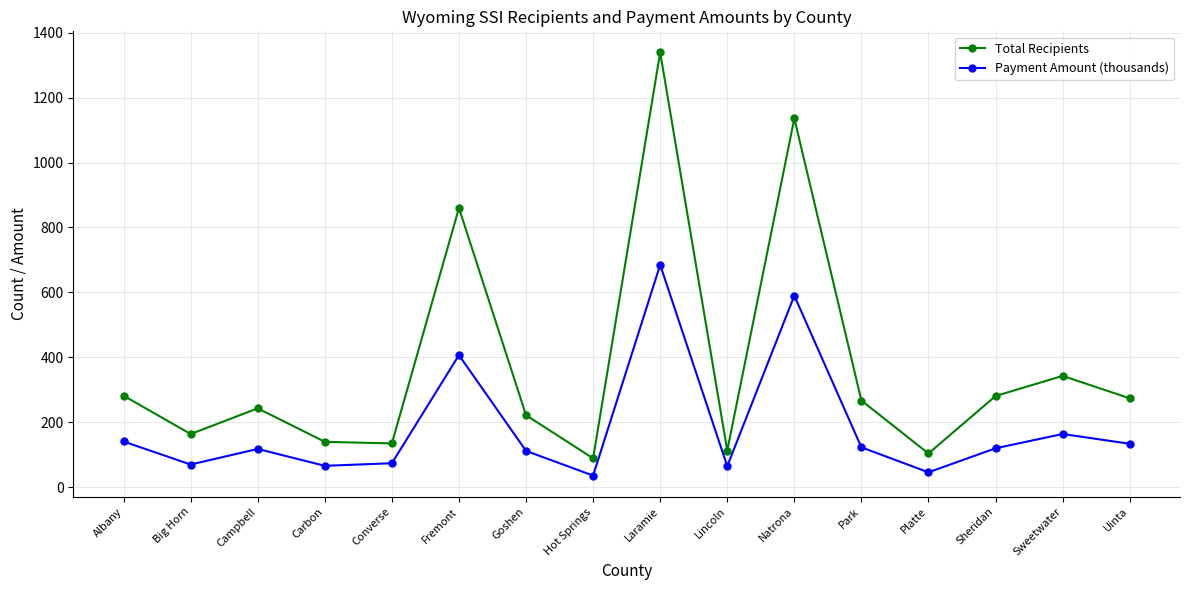

True or false: Payment Amount (thousands) and Total Recipients intersect in this chart.

False